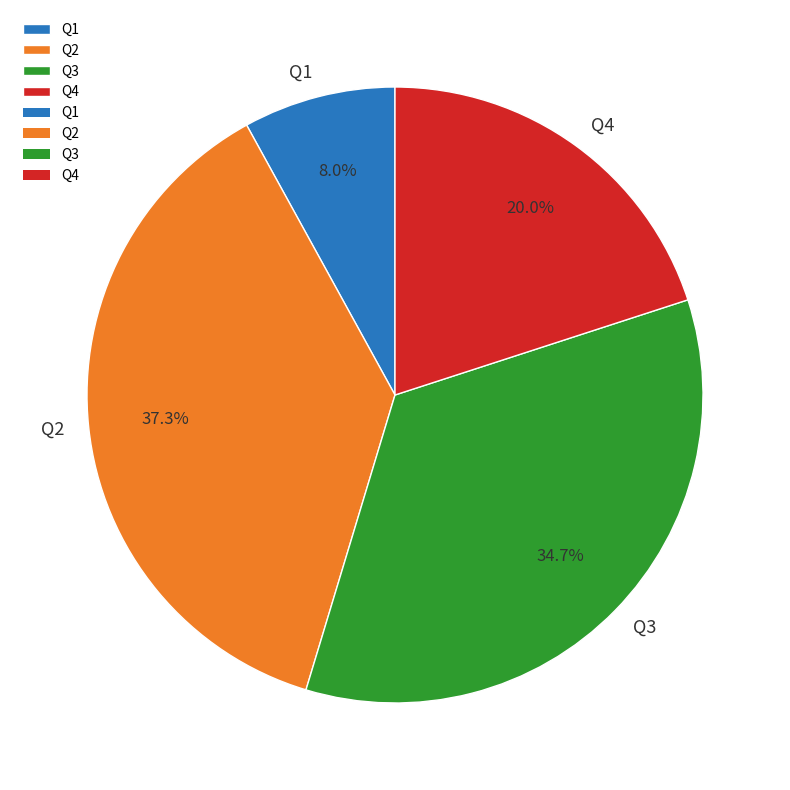

What percentage is the Q4 slice, to the nearest percent?

20%